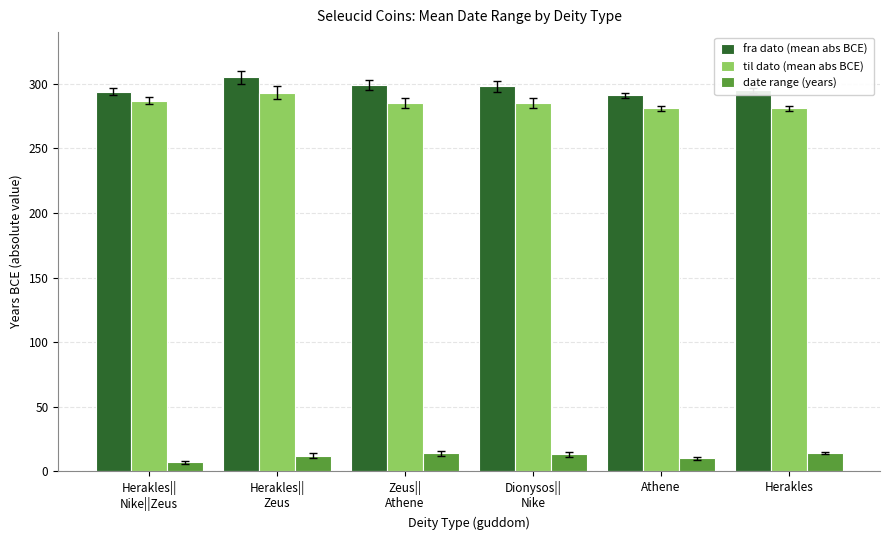

The value of fra dato (mean abs BCE) at Herakles||
Zeus is 424. True or false?

False